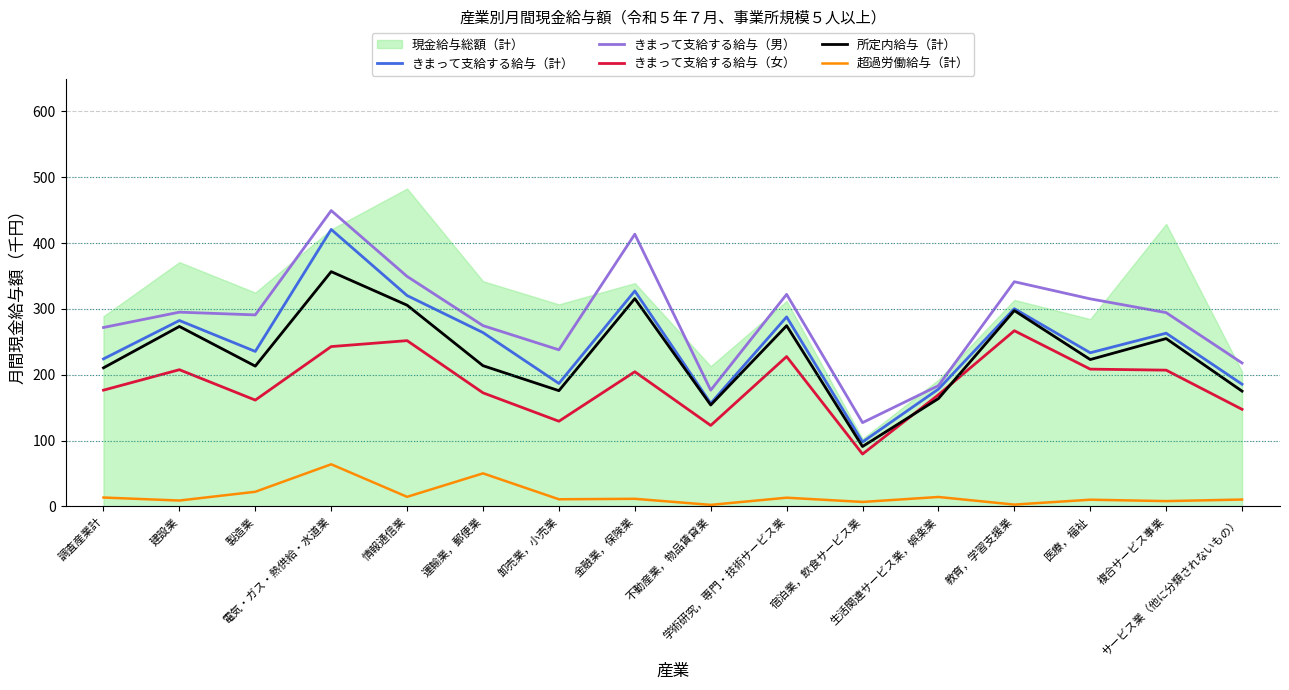

Is the value of きまって支給する給与（計） at 学術研究，専門・技術サービス業 greater than the value of 所定内給与（計） at 電気・ガス・熱供給・水道業?

No